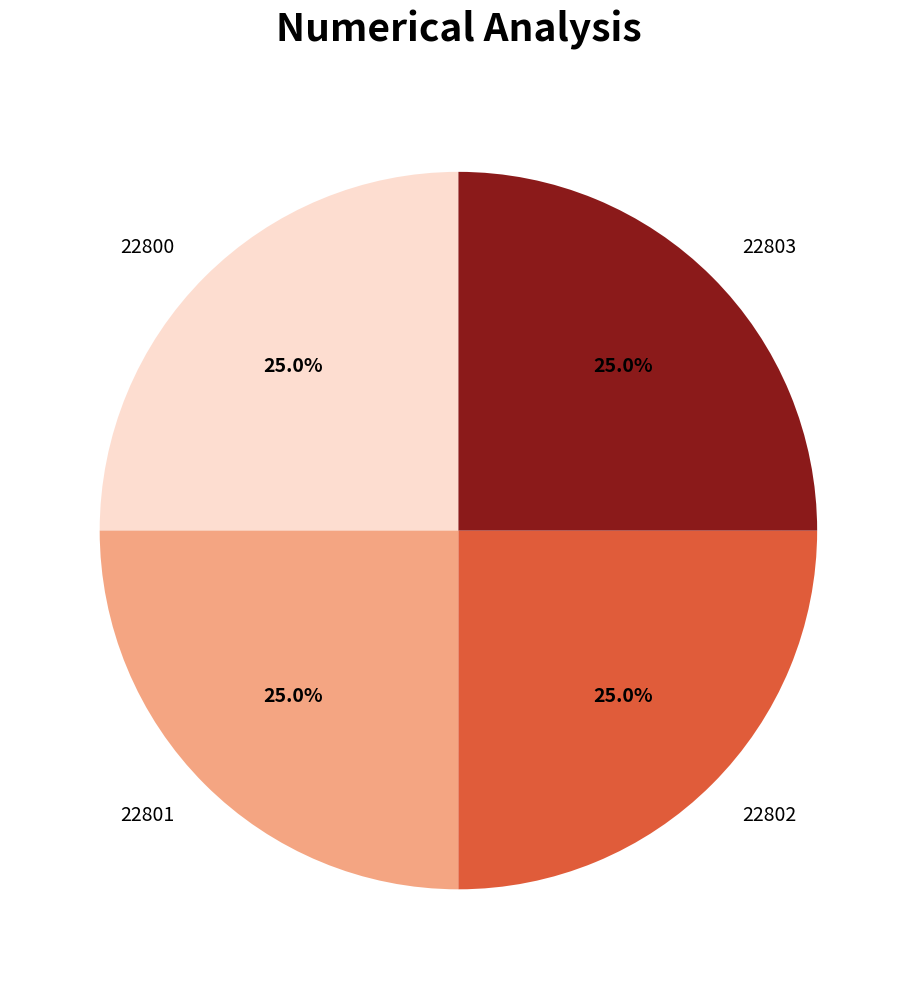

To the nearest percent, what portion does 22803 represent?

25%